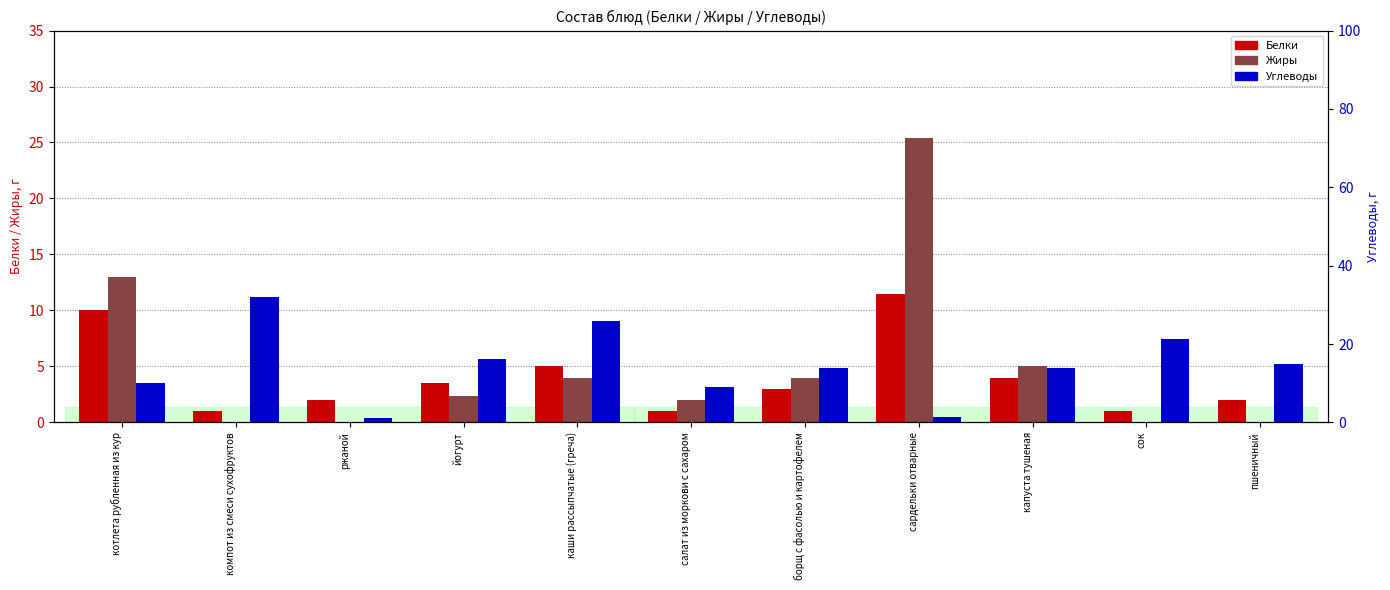

Which series has the widest spread of values?

Углеводы